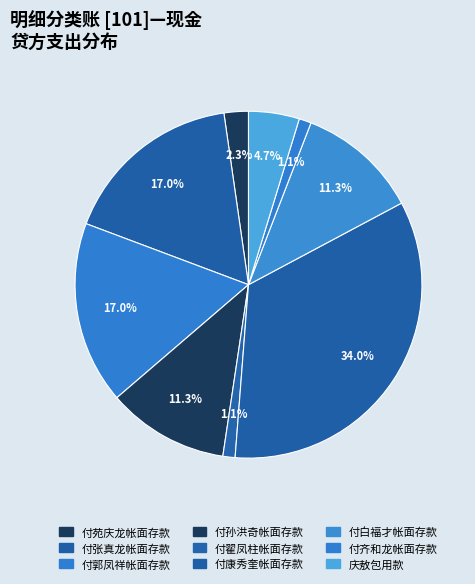

Count the number of slices in the pie.

9